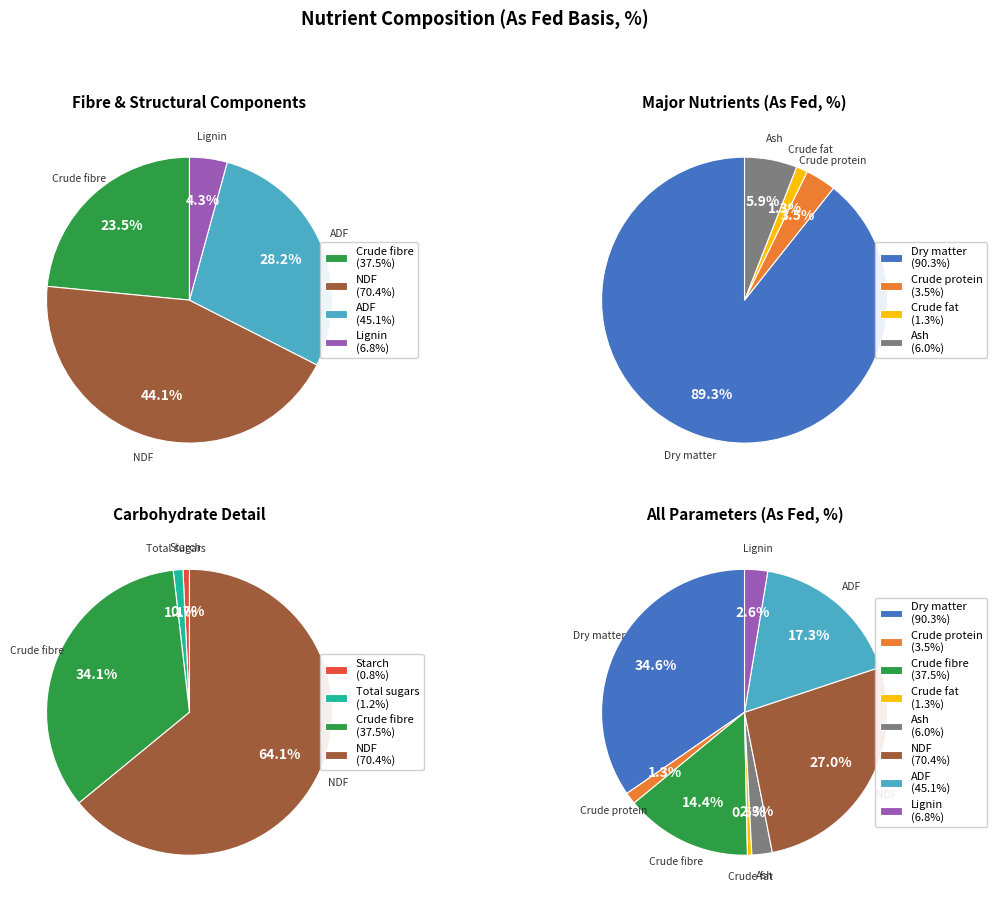

To the nearest percent, what is the combined percentage of Crude fat and Dry matter?

35%